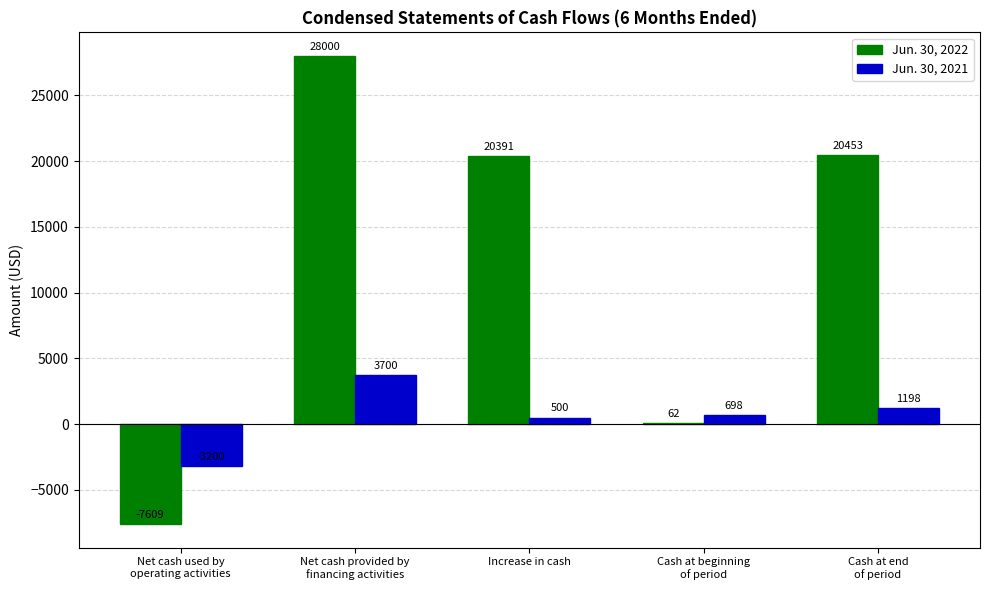

What are all the series names shown in the legend?

Jun. 30, 2022, Jun. 30, 2021